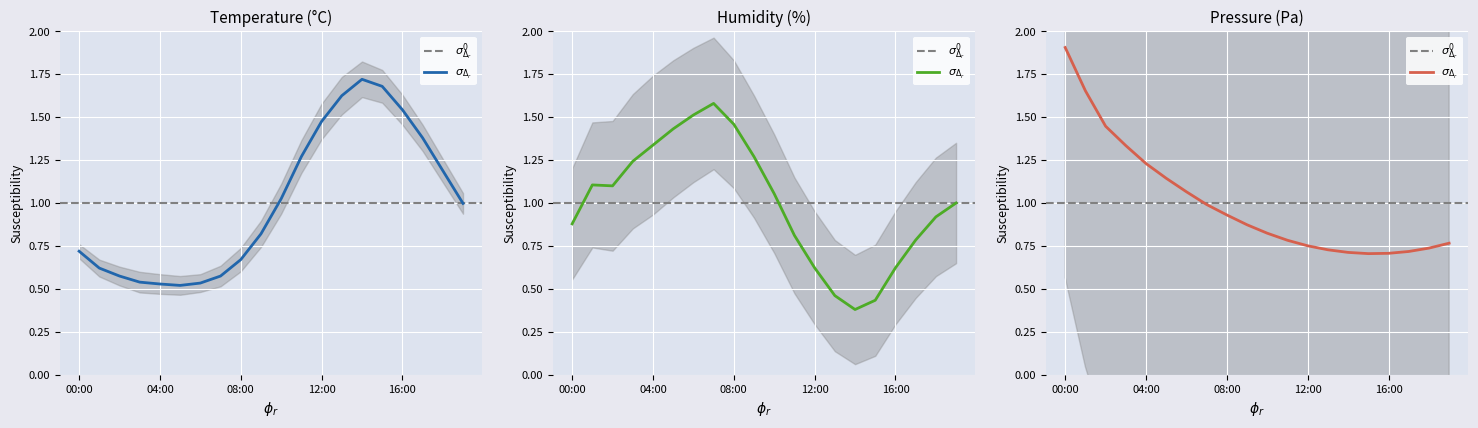

How many lines are shown in the chart?

3